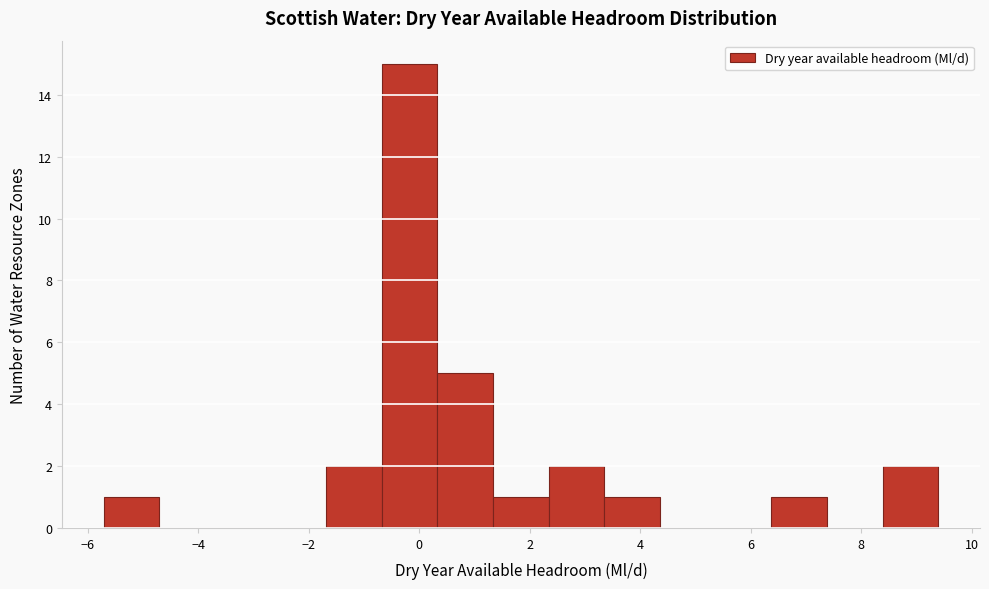

Over which range of the x-axis is the bar tallest?

-0.6 to 0.4